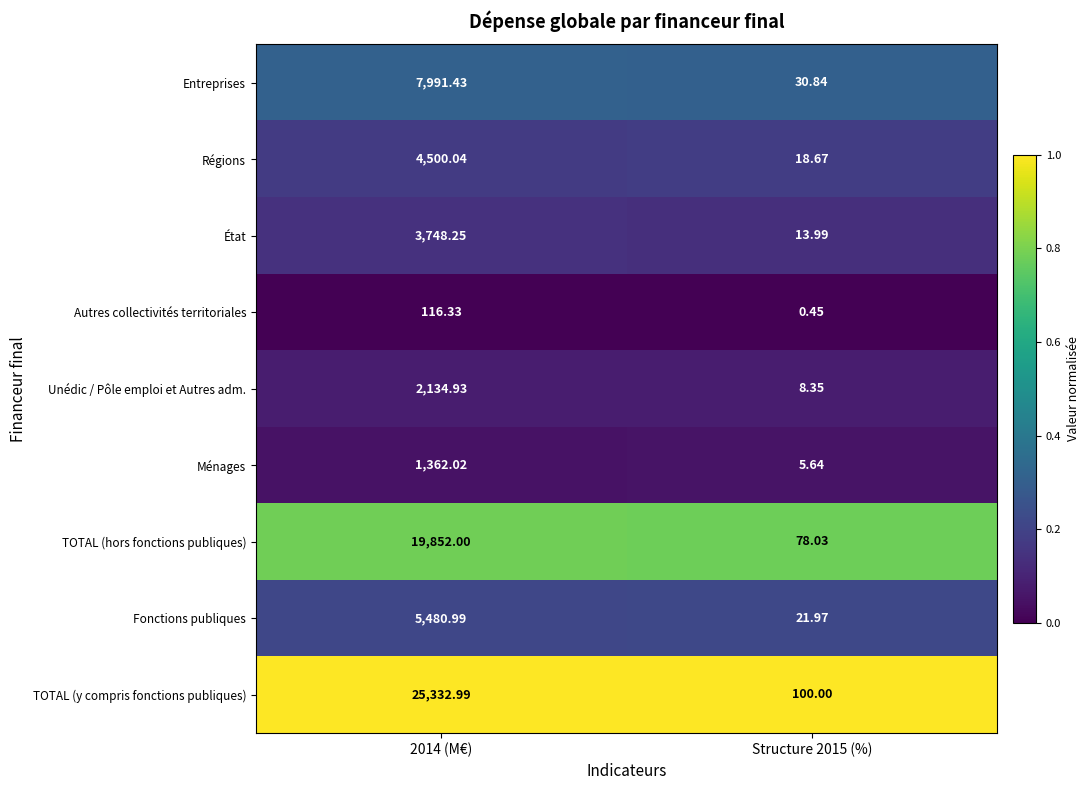

Between 2014 (M€) and Structure 2015 (%), which series saw the biggest shift?

TOTAL (y compris fonctions publiques)